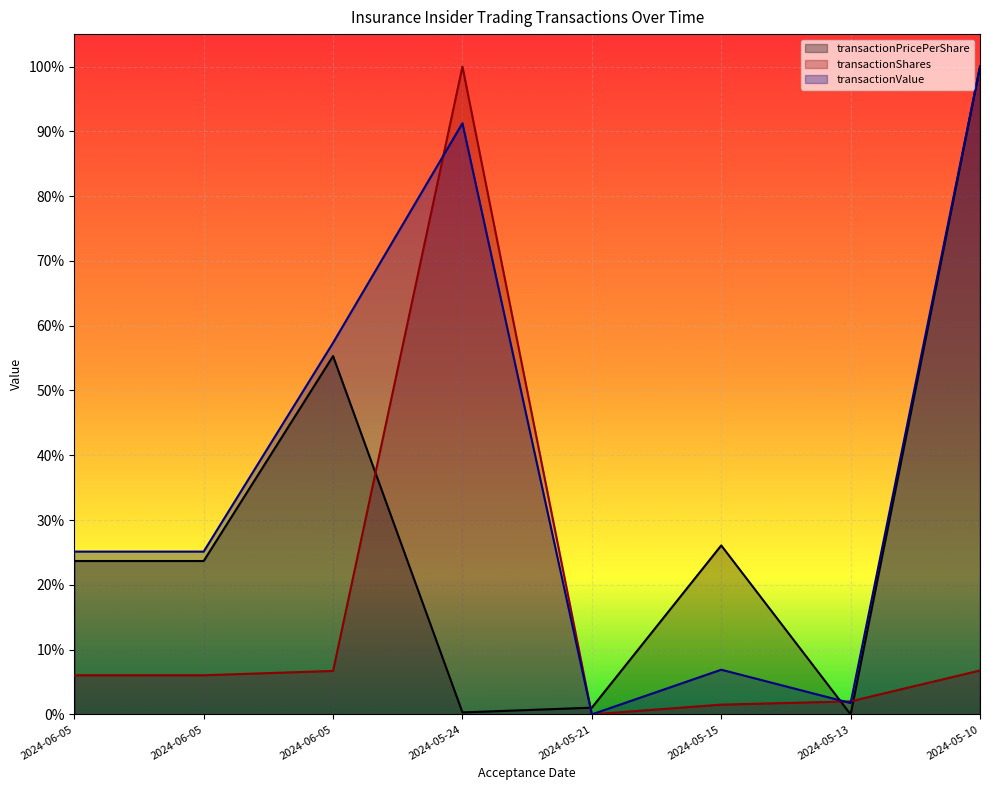

Which series ends up on top after the final intersection of transactionShares and transactionPricePerShare?

transactionPricePerShare